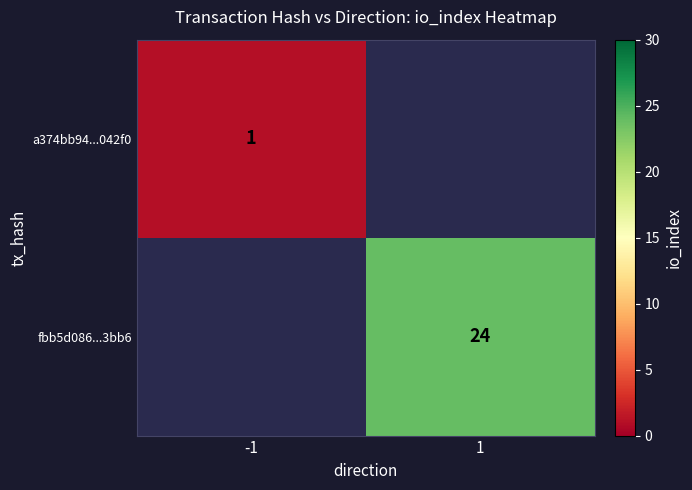

What is the maximum value shown in the chart?

24.0